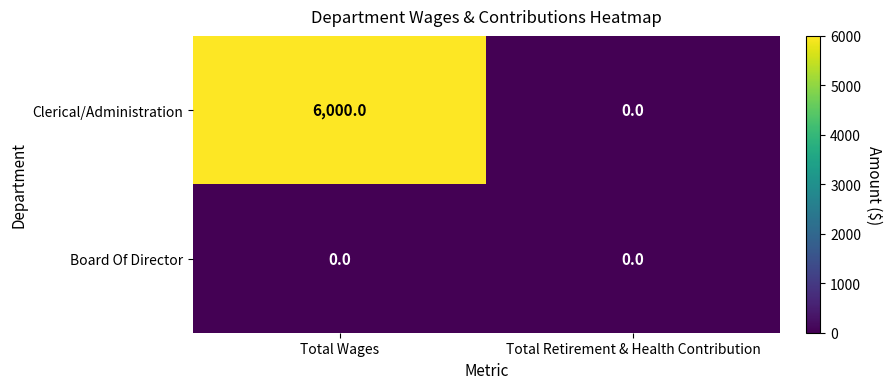

What is the spread (max minus min) of values at Total Wages?

6000